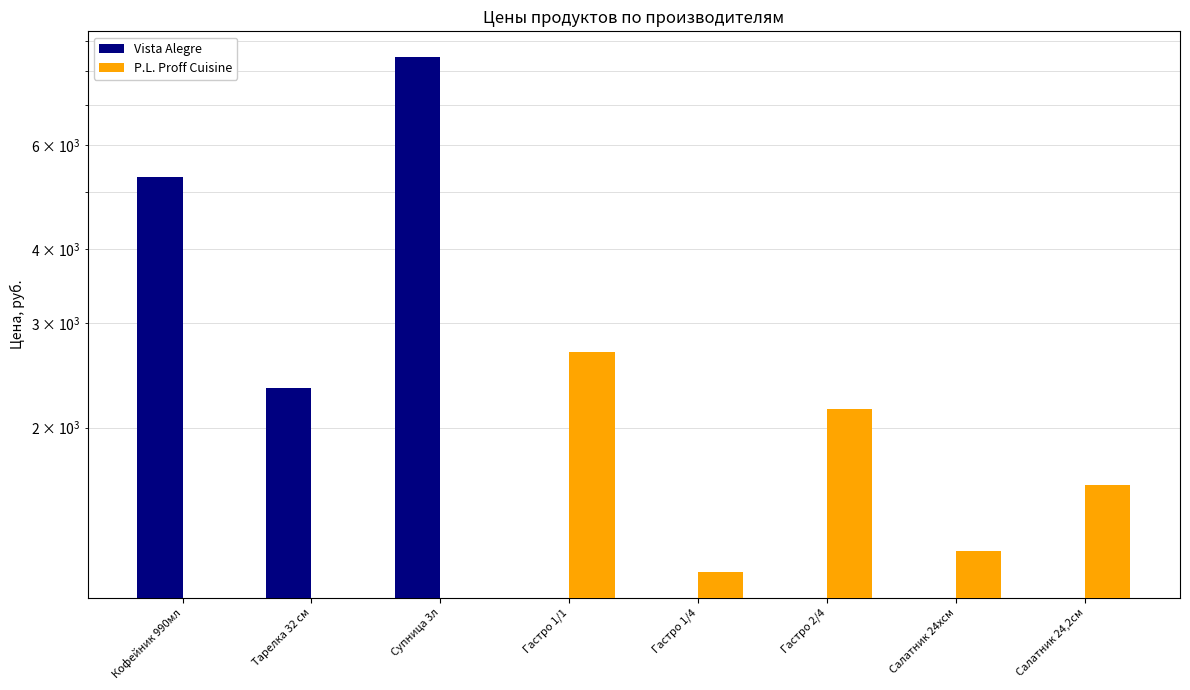

How many values in the P.L. Proff Cuisine series exceed 1237?

3